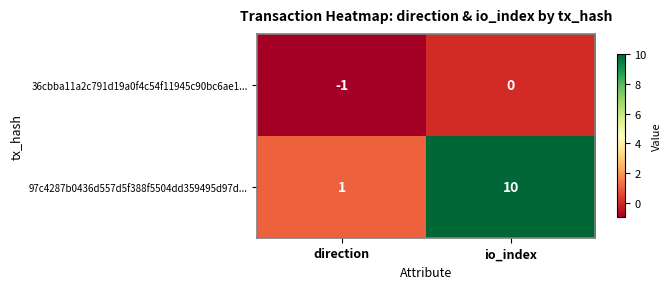

What is the sum of all 97c4287b0436d557d5f388f5504dd359495d97d... values?

11